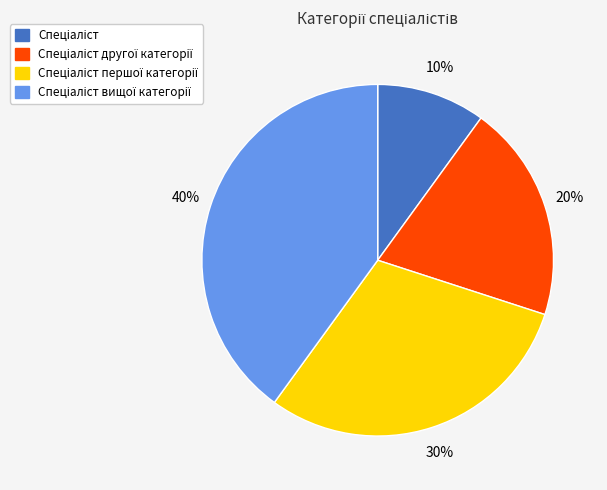

How many slices are in this pie chart?

4